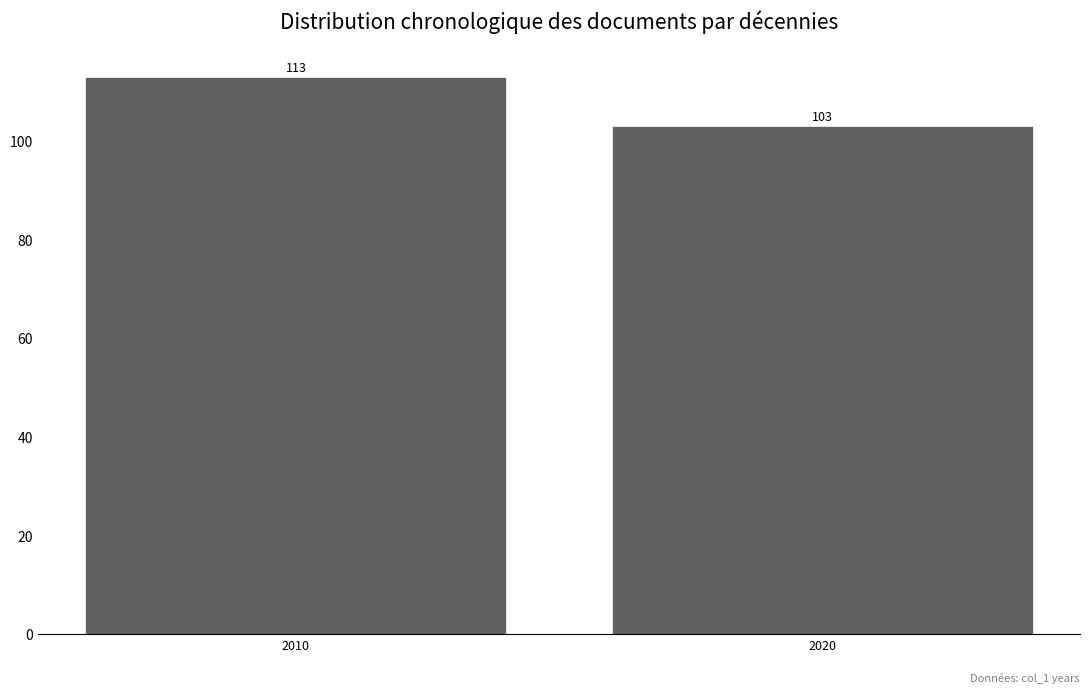

Reading left to right, list all the values displayed in this chart.

113	103